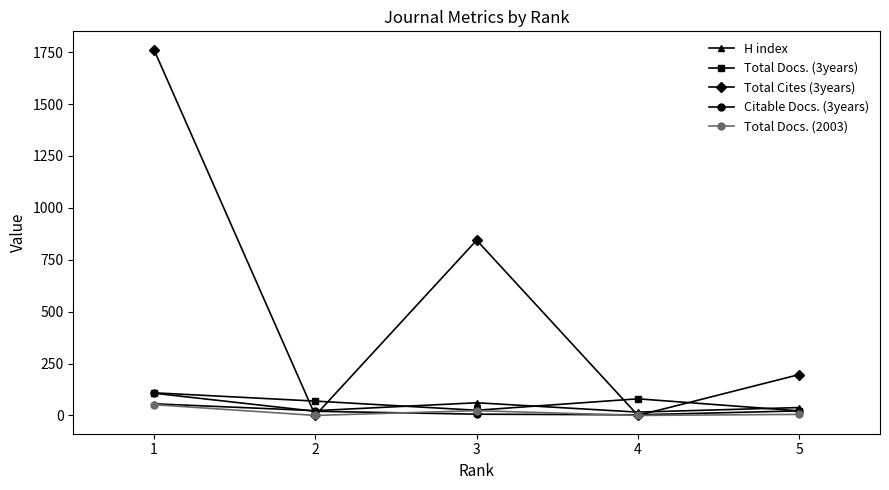

What is the greatest value displayed?

1762